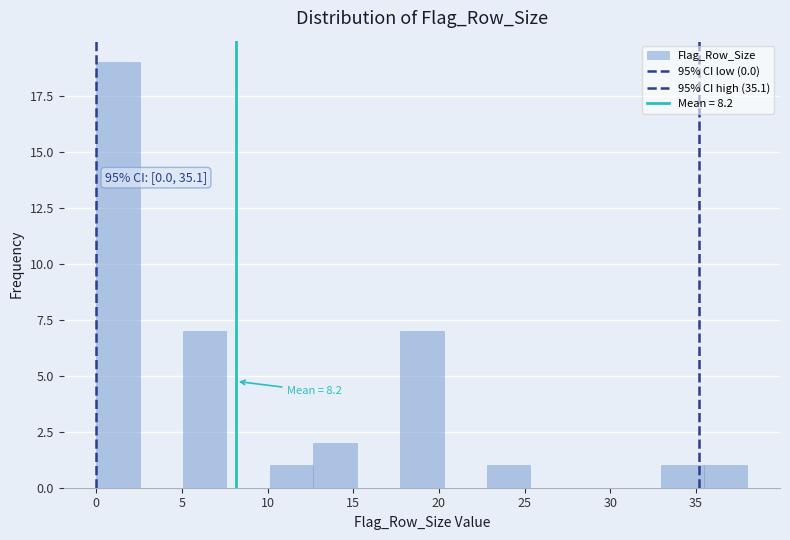

Which range on the x-axis has the tallest bar?

0.0 to 2.5